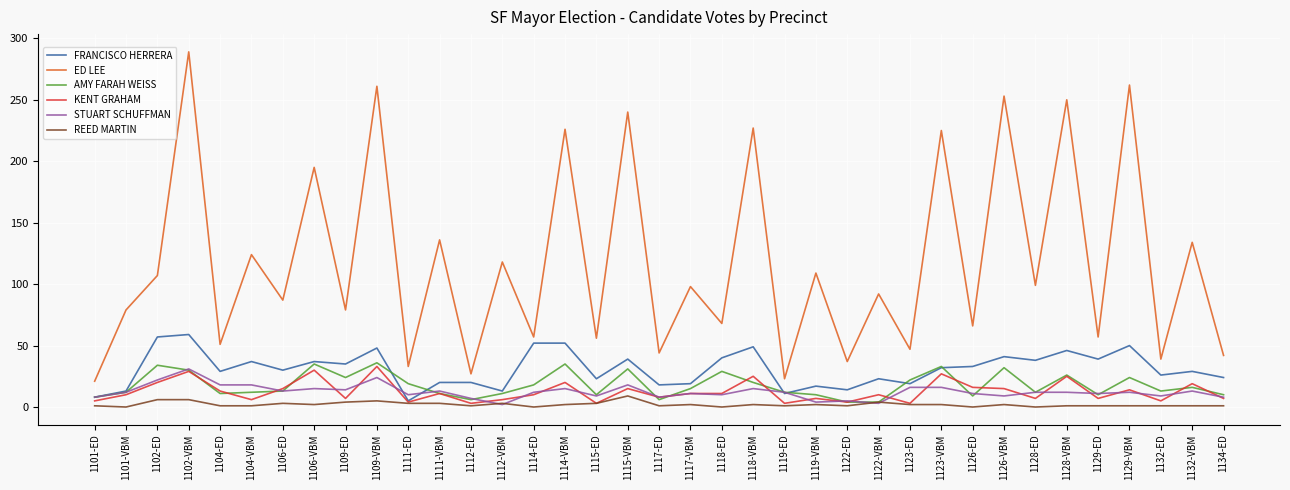

What is the spread (max minus min) of values at 1129-VBM?

261